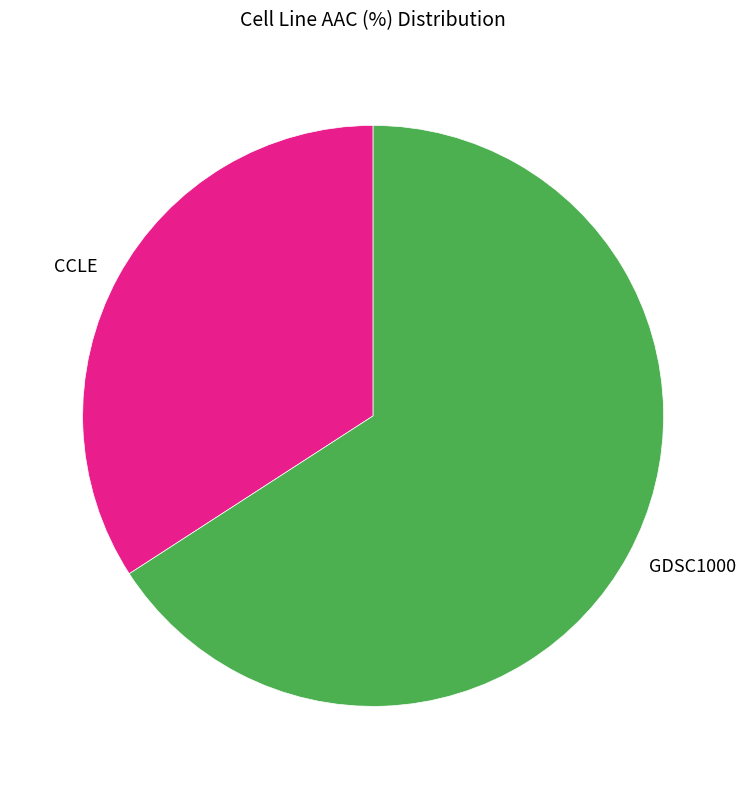

Is the sum of GDSC1000 and CCLE greater than half?

Yes